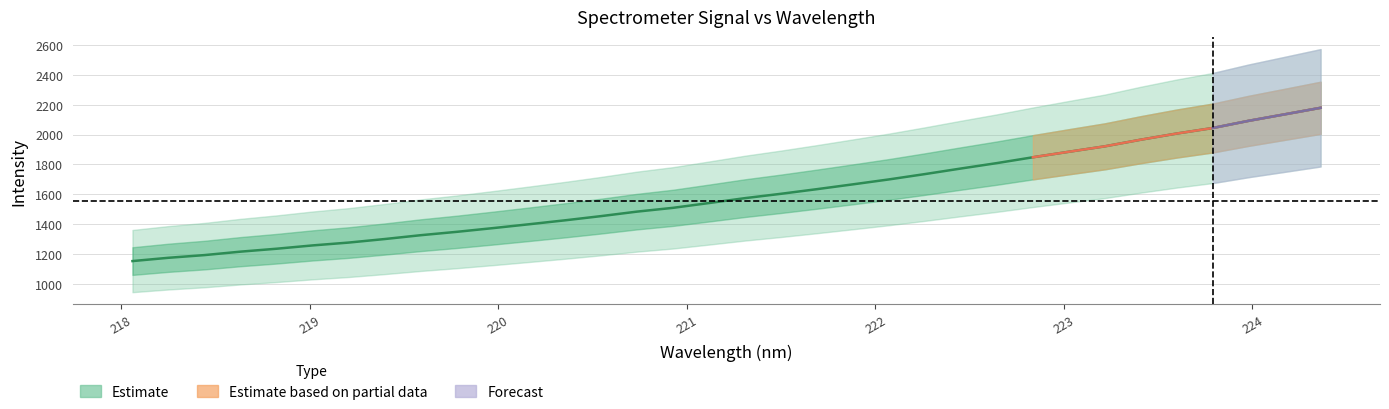

What is the highest value of the Estimate series?

2178.8